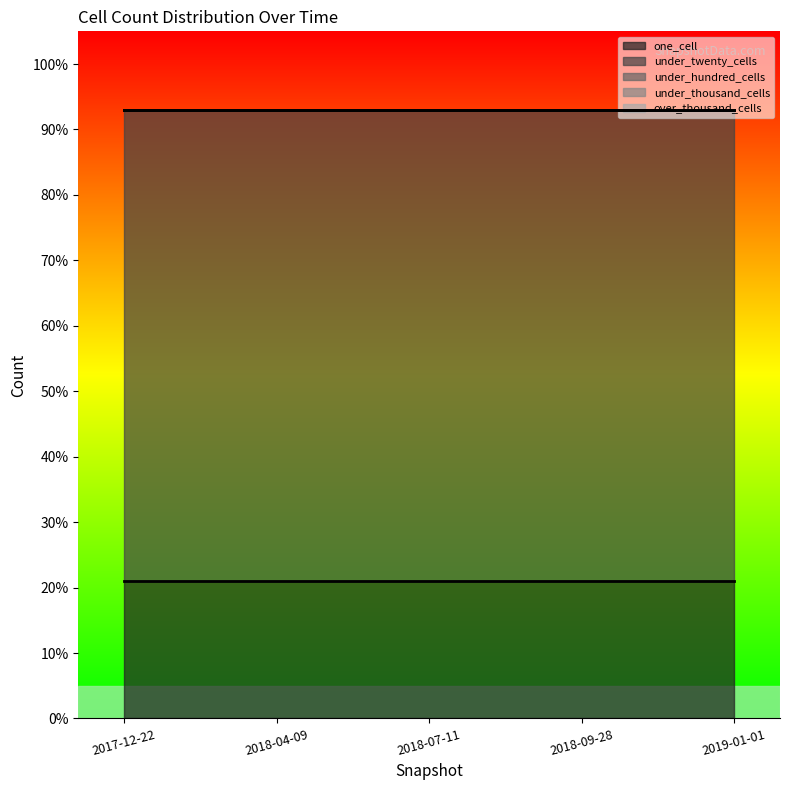

Rank the series by their maximum value, from highest to lowest.

under_twenty_cells, one_cell, under_hundred_cells, under_thousand_cells, over_thousand_cells